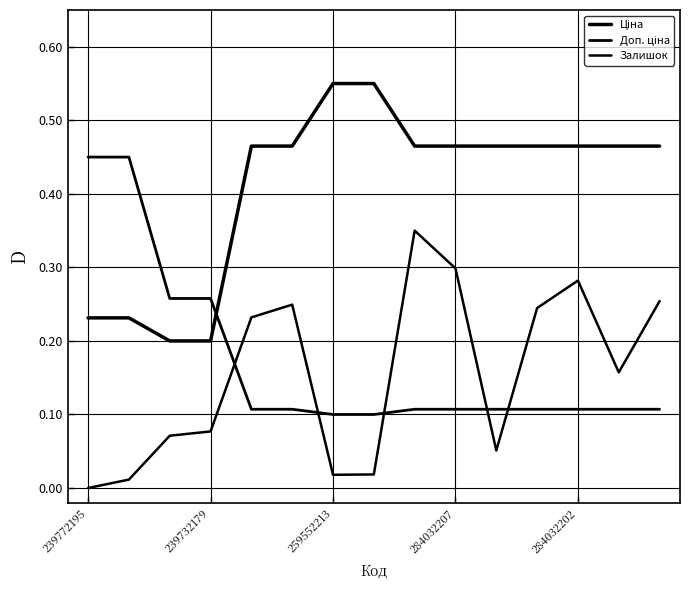

Does the chart display data point markers on the line(s)?

No